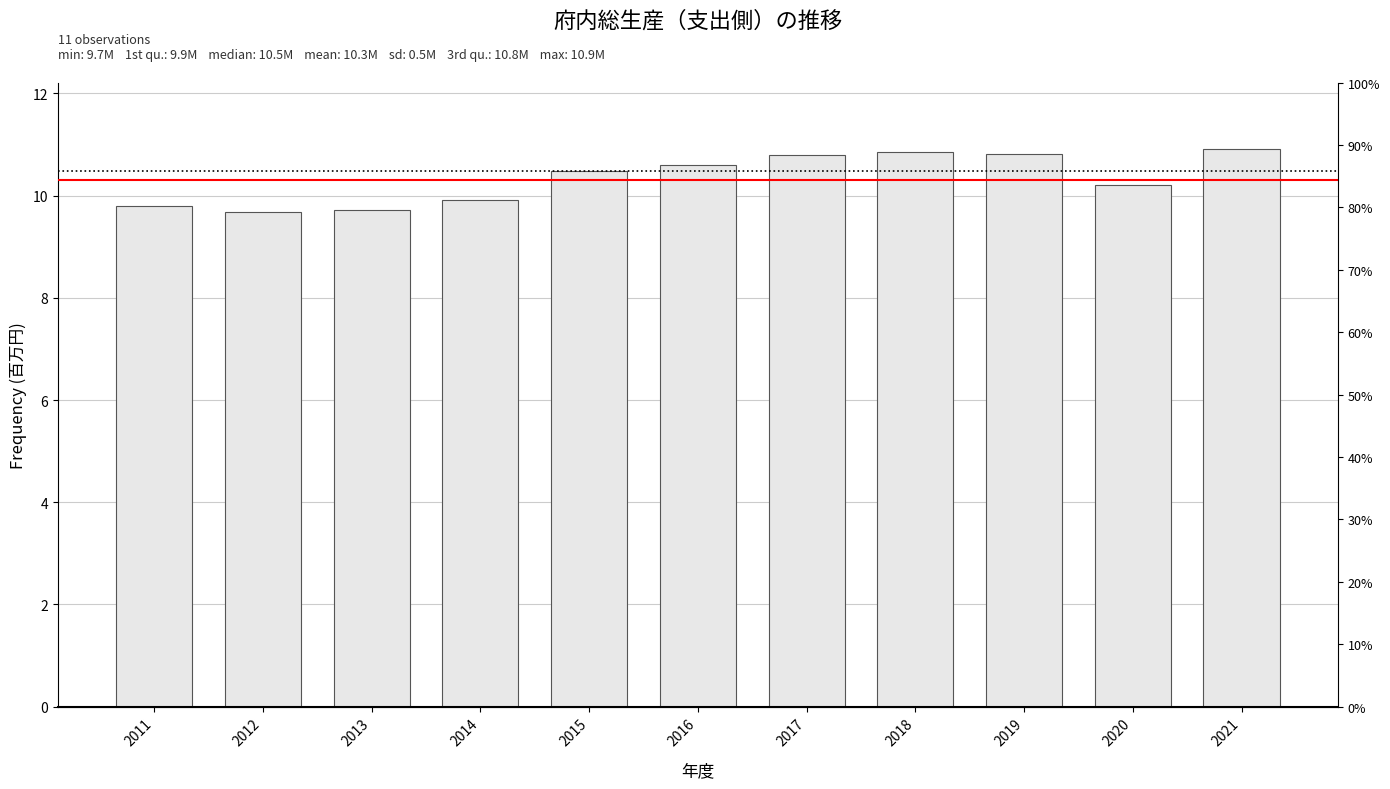

What is the greatest value displayed?

10905246